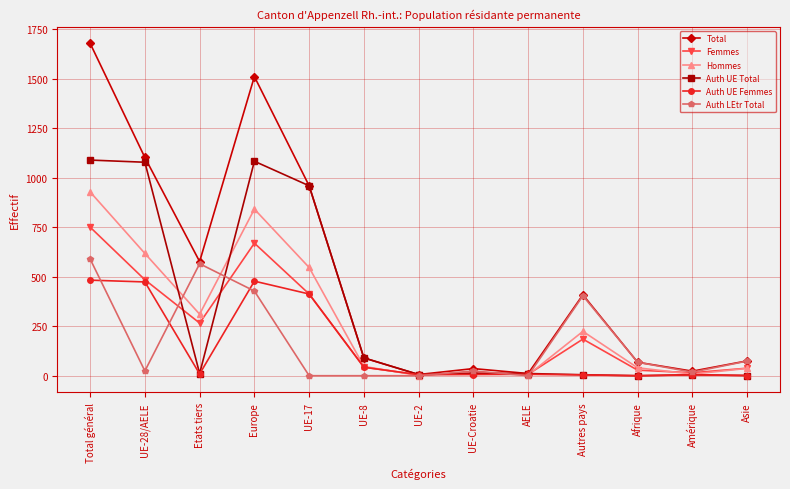

Which series has the largest range (max minus min)?

Total